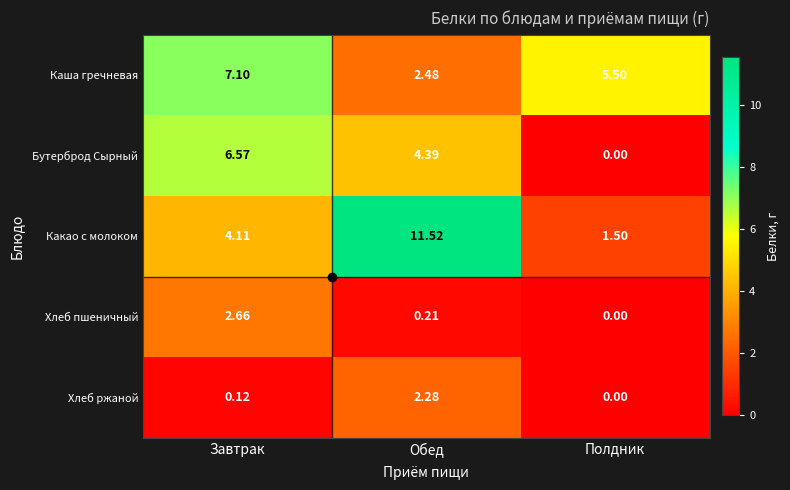

At which label does Какао с молоком first exceed 4?

Завтрак